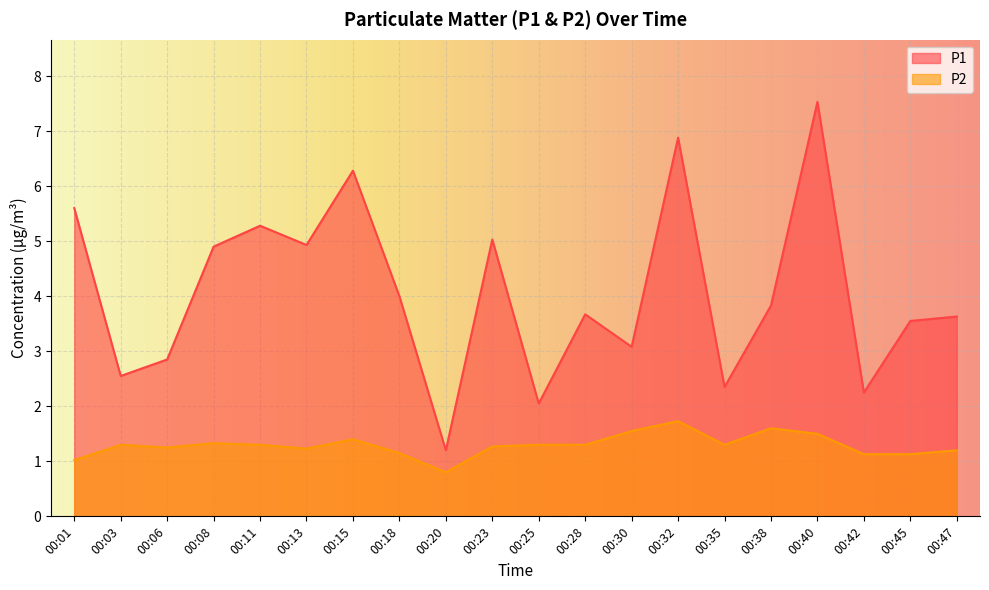

Rank the series by their average value, from lowest to highest.

P2, P1